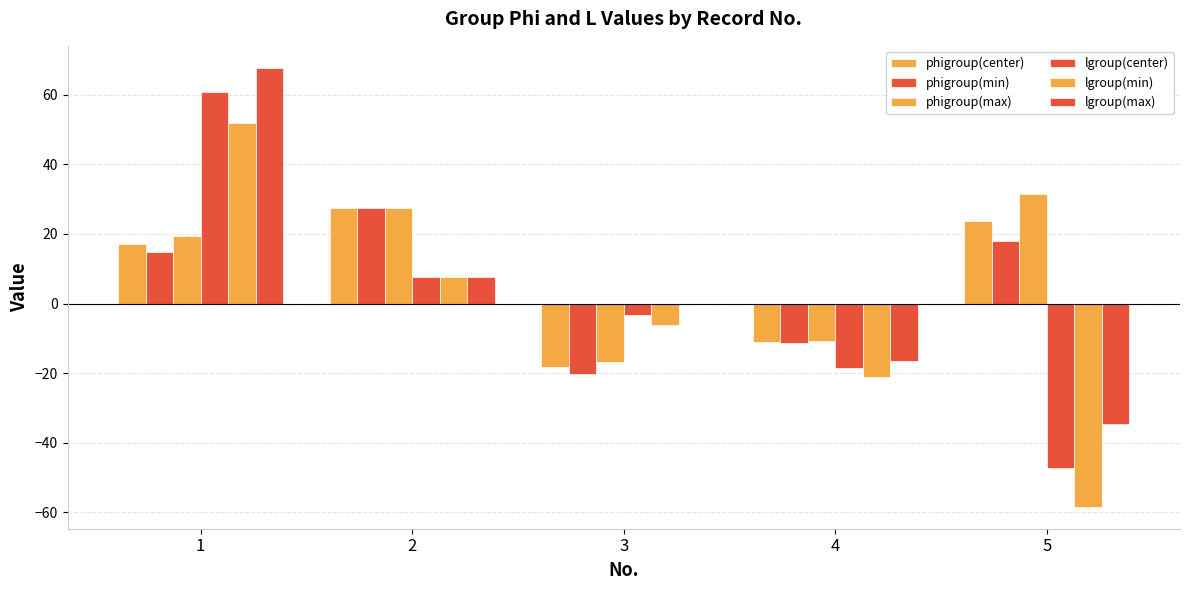

What is the total value across all series at 3?

-64.7